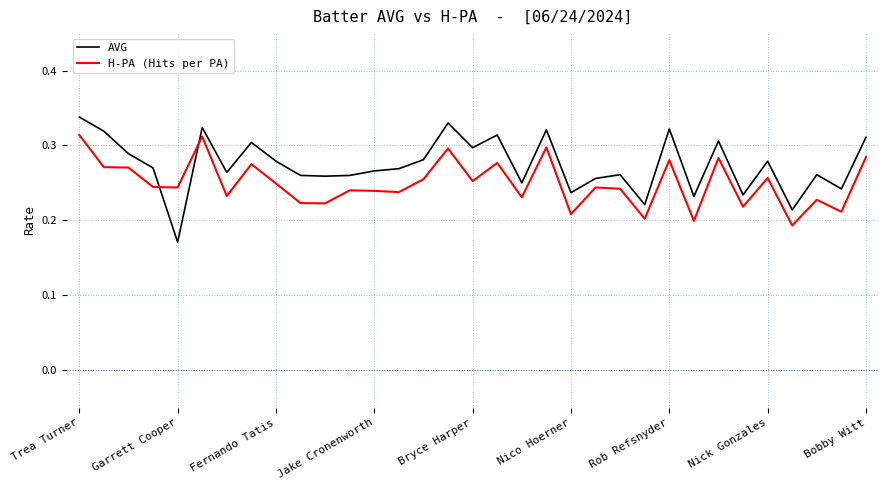

True or false: H-PA (Hits per PA) and AVG cross at least once.

True